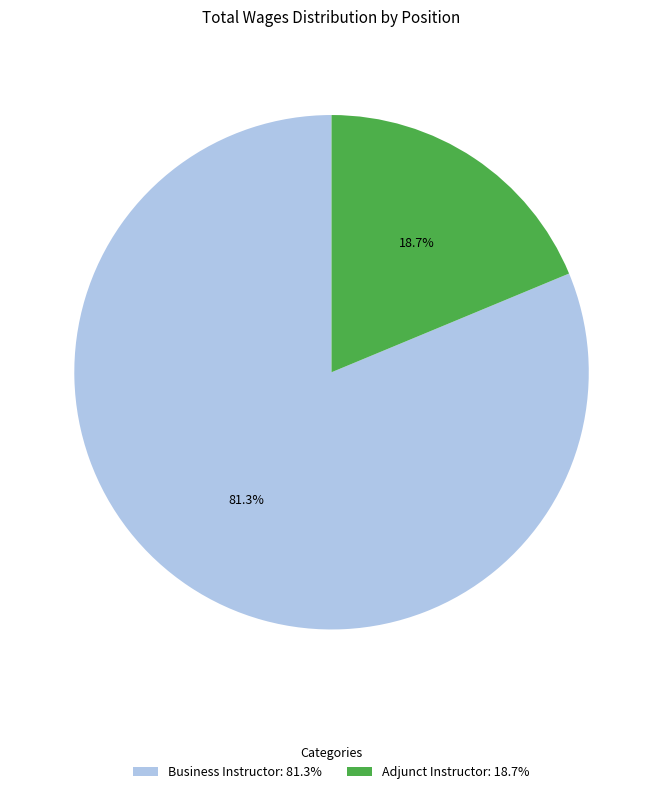

To the nearest percent, what portion does Business Instructor represent?

81%